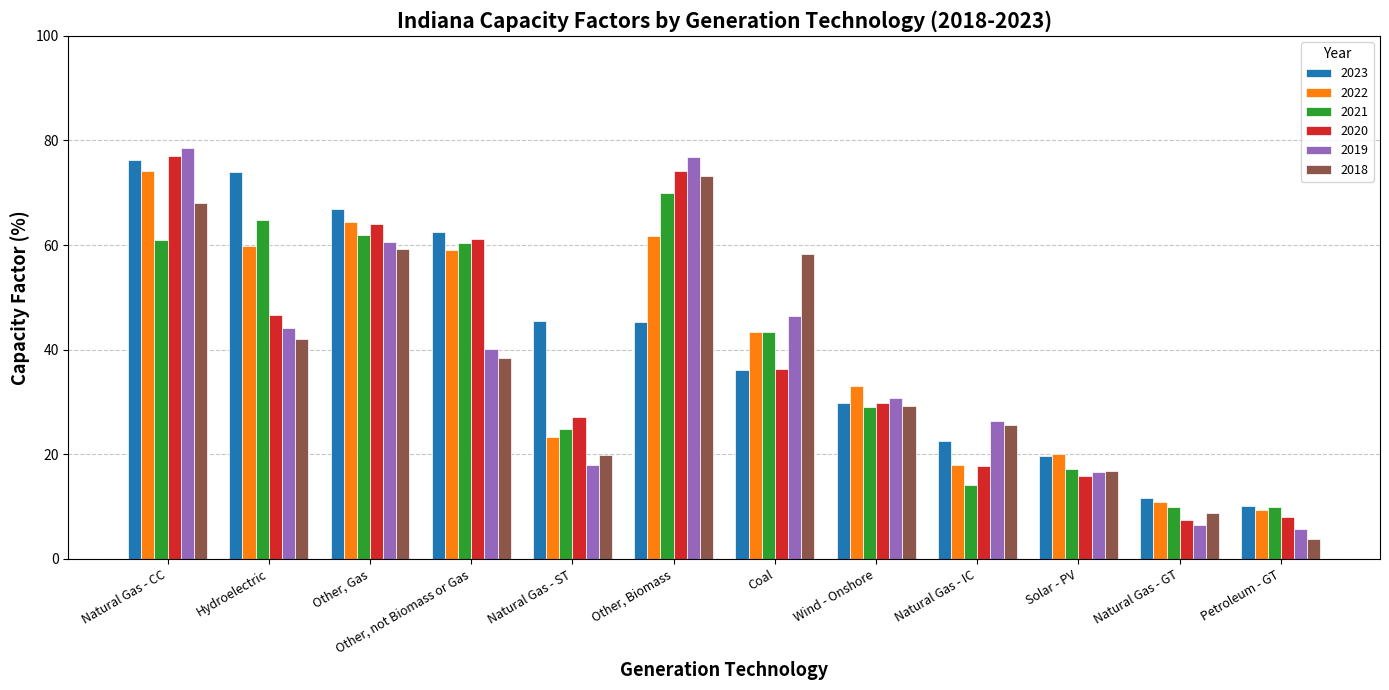

Count the number of data series in this chart.

6